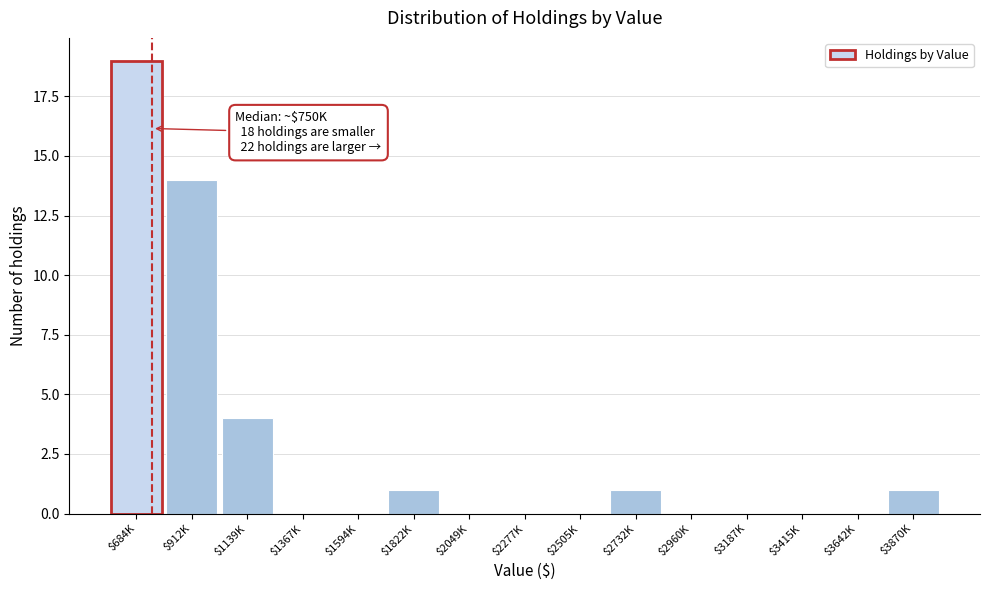

What is the sum of all values?

40